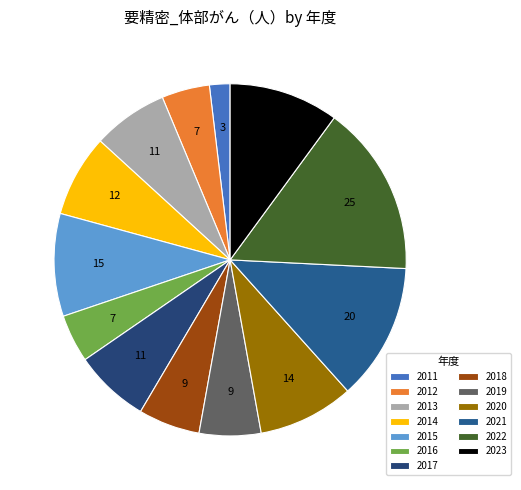

To the nearest percent, what percentage of the pie is 2017?

7%